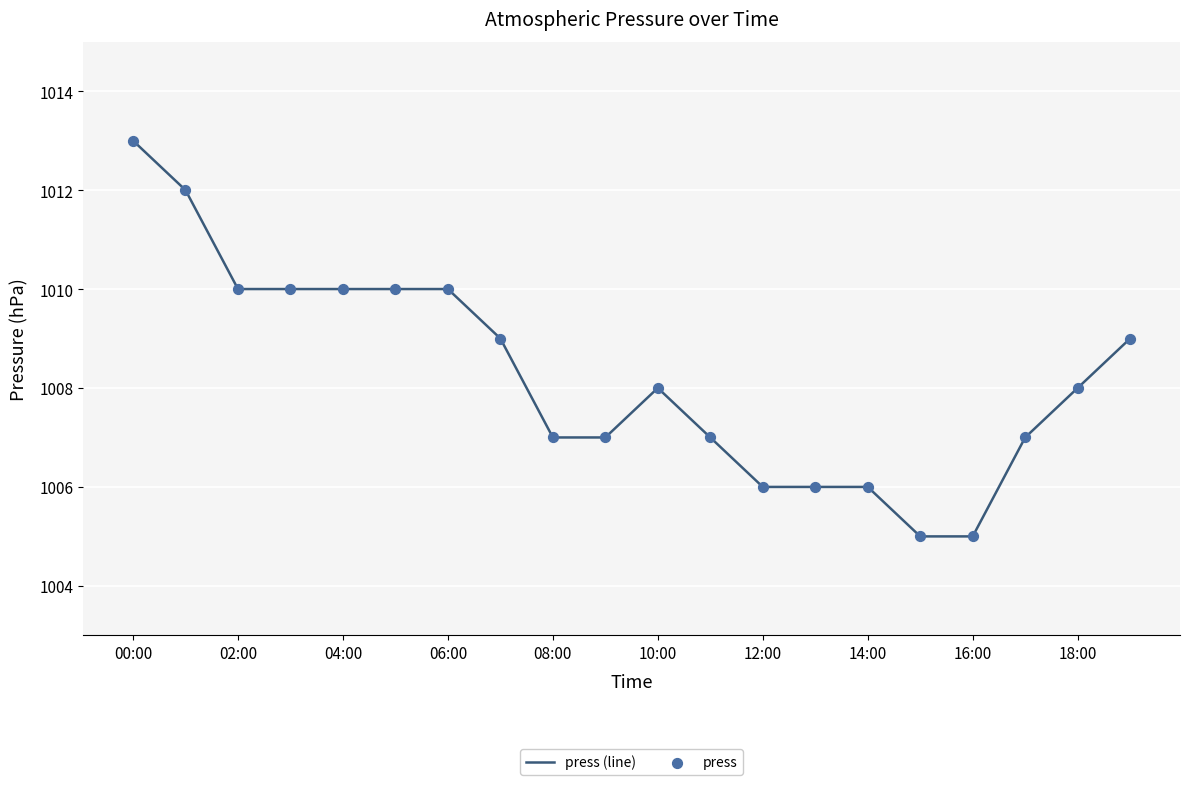

What is the minimum value shown in the chart?

1005